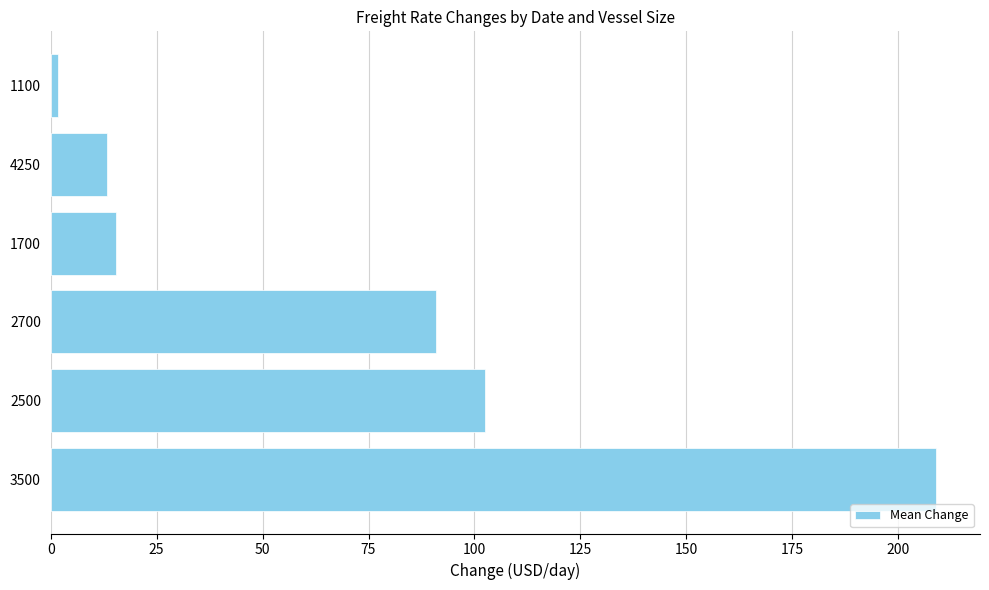

List the labels in order of value, smallest first.

1100, 4250, 1700, 2700, 2500, 3500